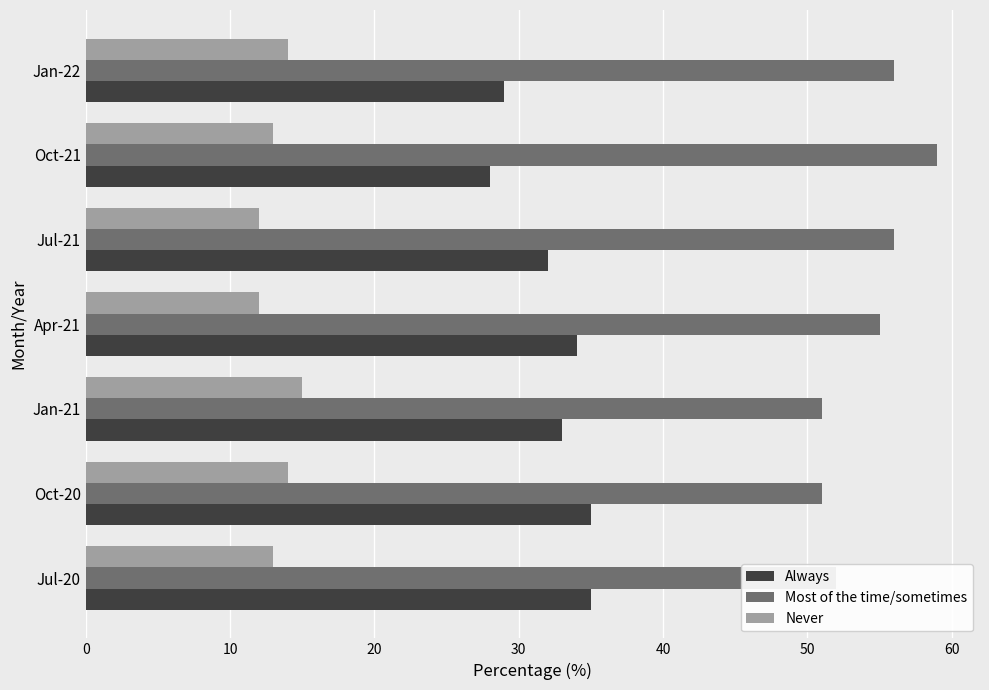

What is the difference between the second highest and second lowest values in the Always series?

6